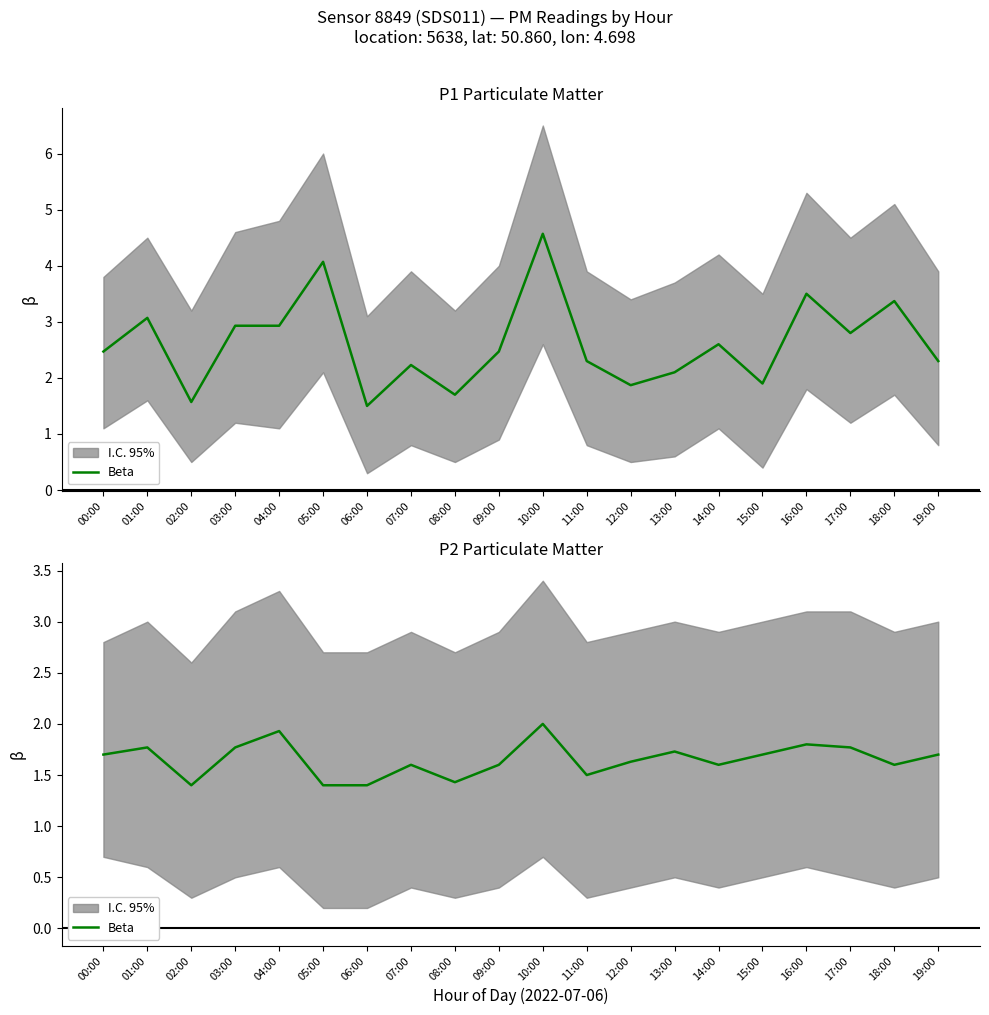

What is the average value?

1.7